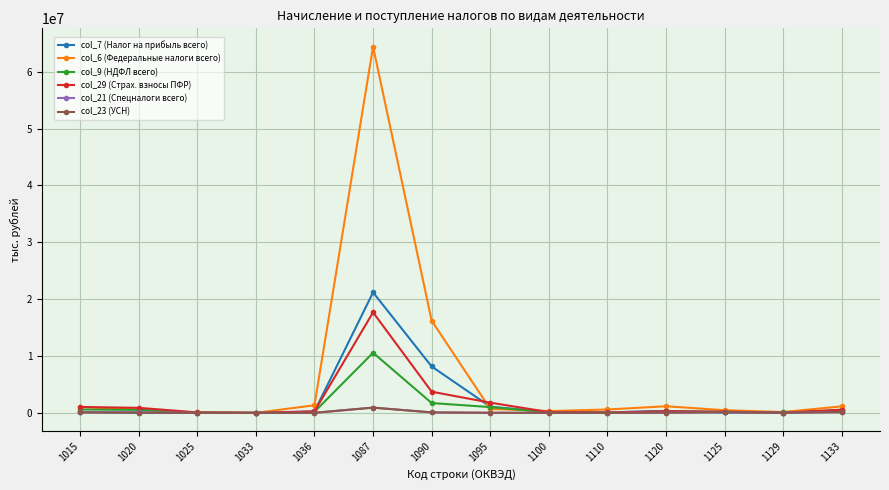

What is the greatest value displayed?

64401785